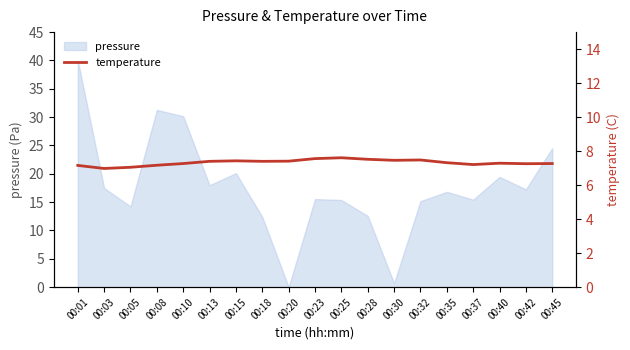

The pressure series shows 31.3 at 00:08. True or false?

True